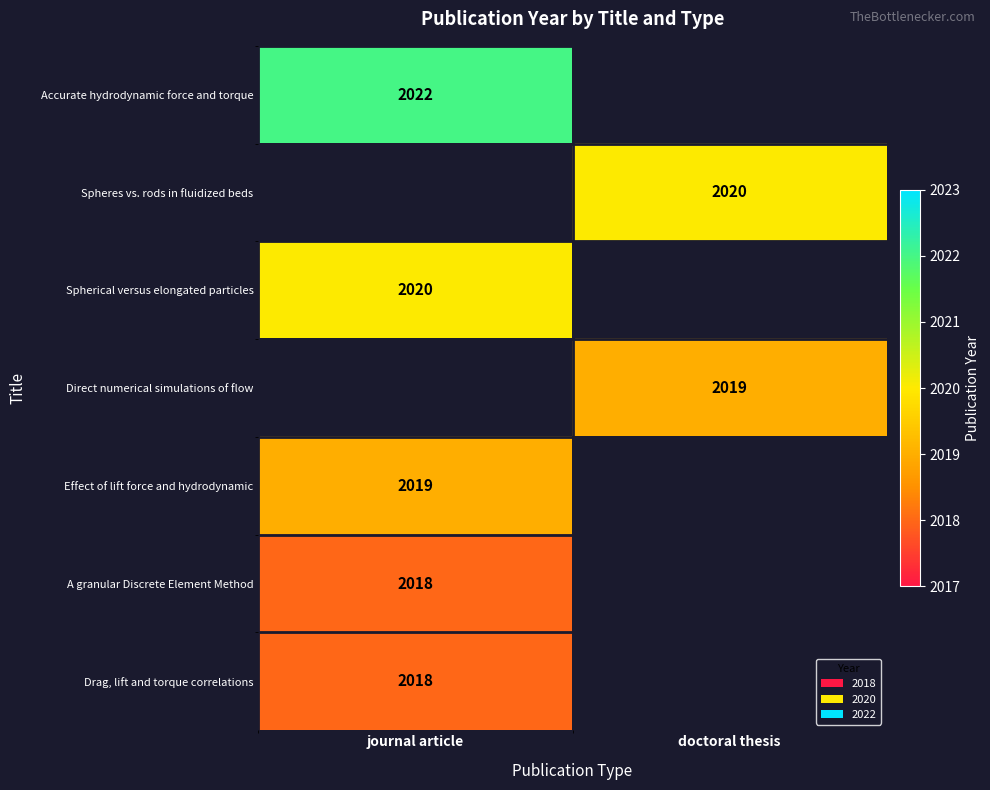

The value of Effect of lift force and hydrodynamic at journal article is 2957. True or false?

False